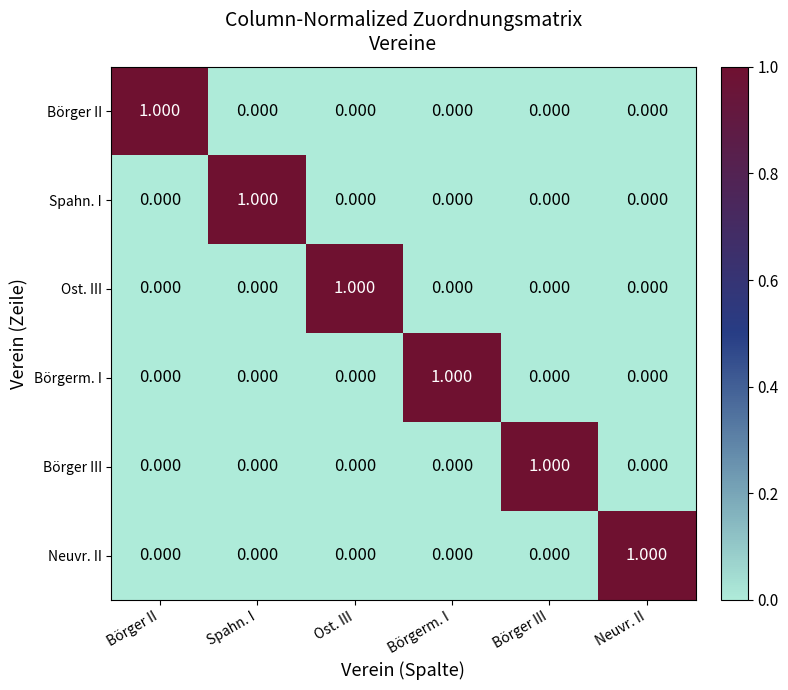

At which label does Spahn. I reach its peak?

Spahn. I